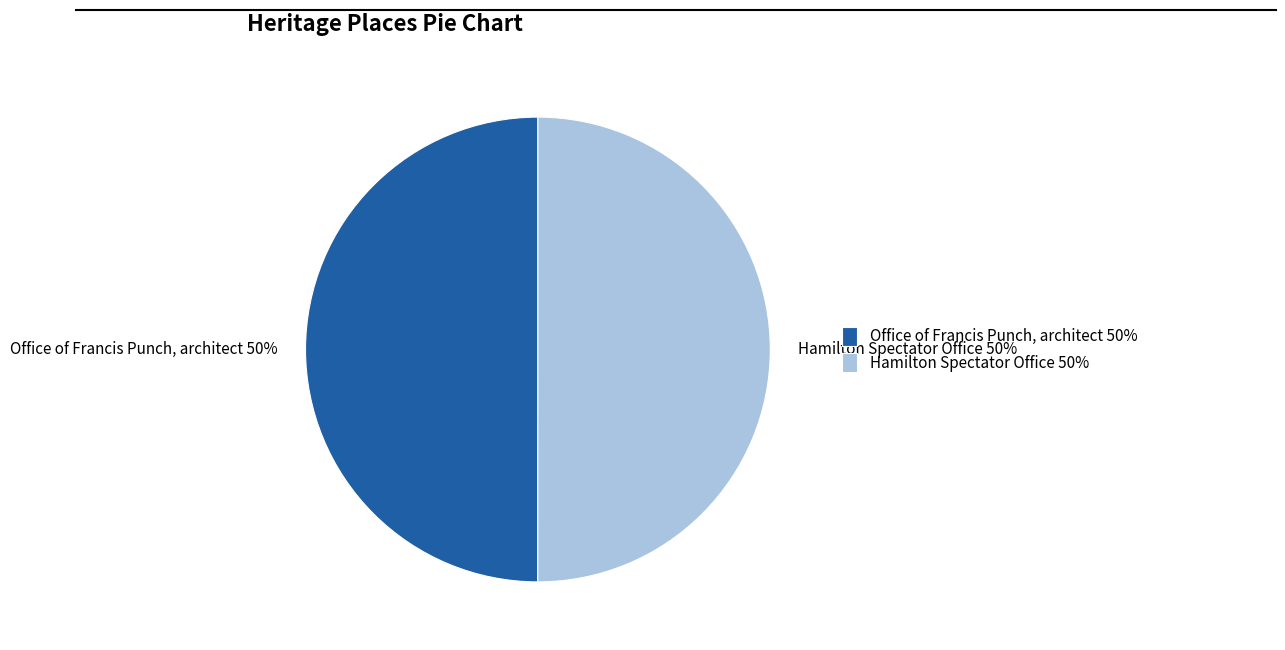

True or false: Office of Francis Punch, architect accounts for 58% of the total.

False